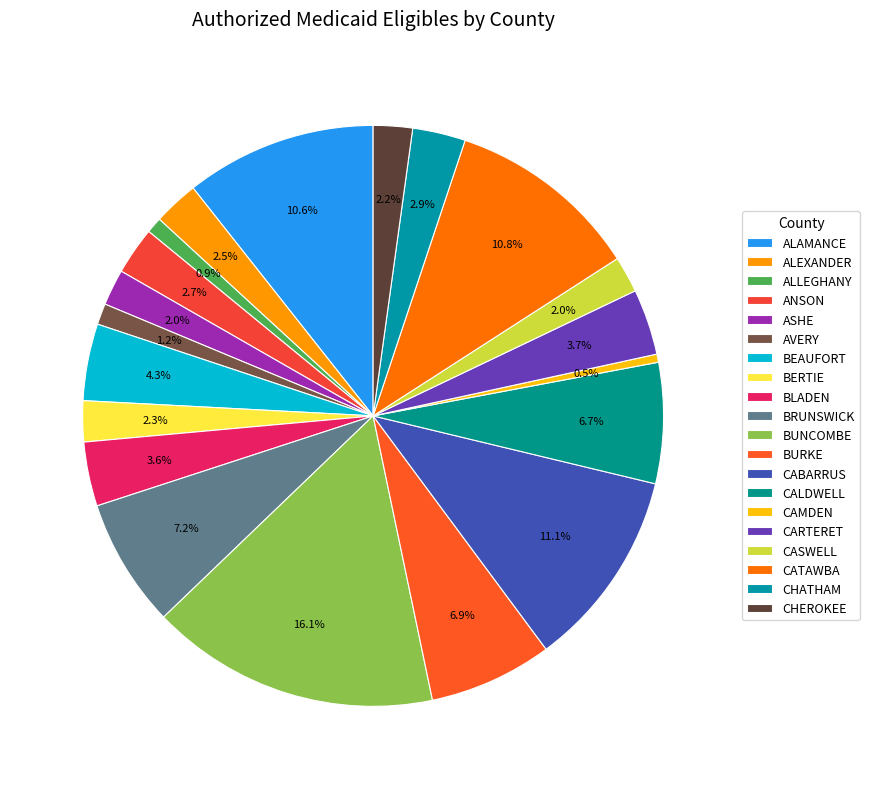

Count the number of slices in the pie.

20